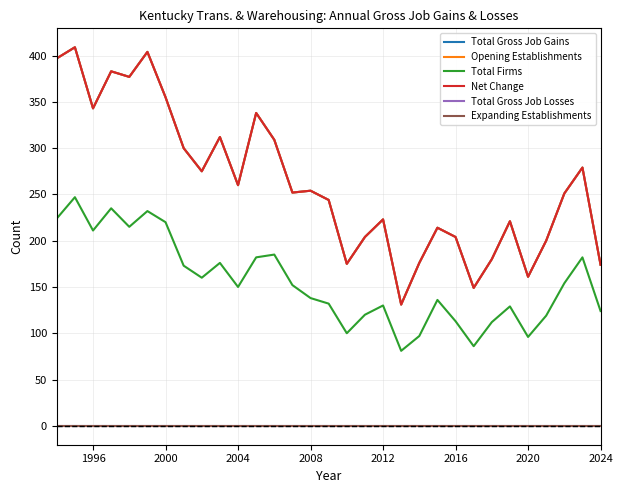

Does the chart display data point markers on the line(s)?

No